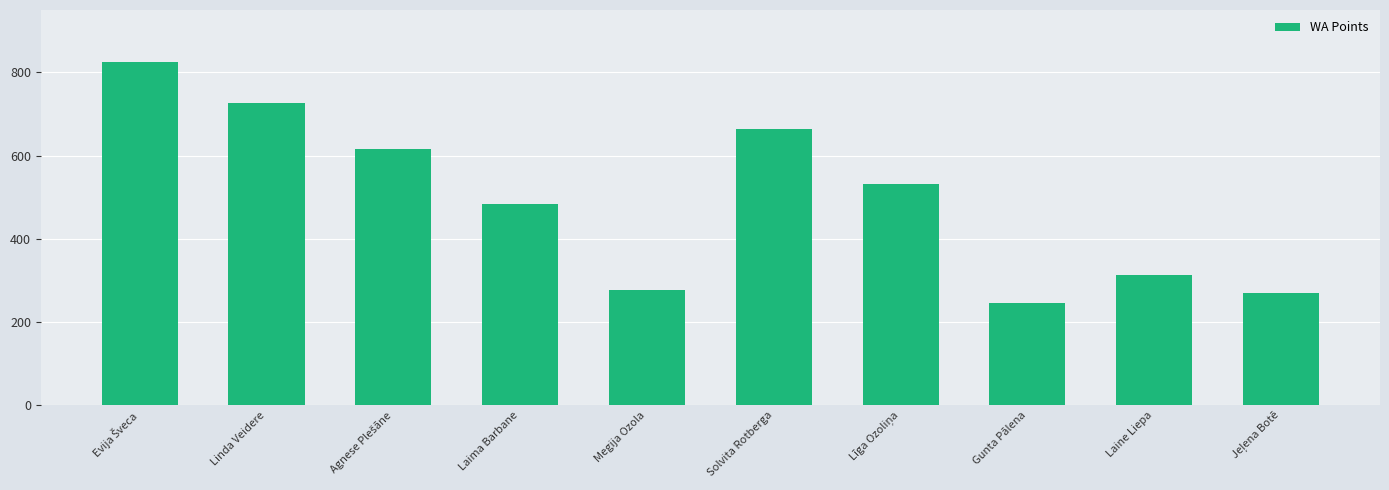

Read the value at Laima Barbane, to the nearest 100.

500